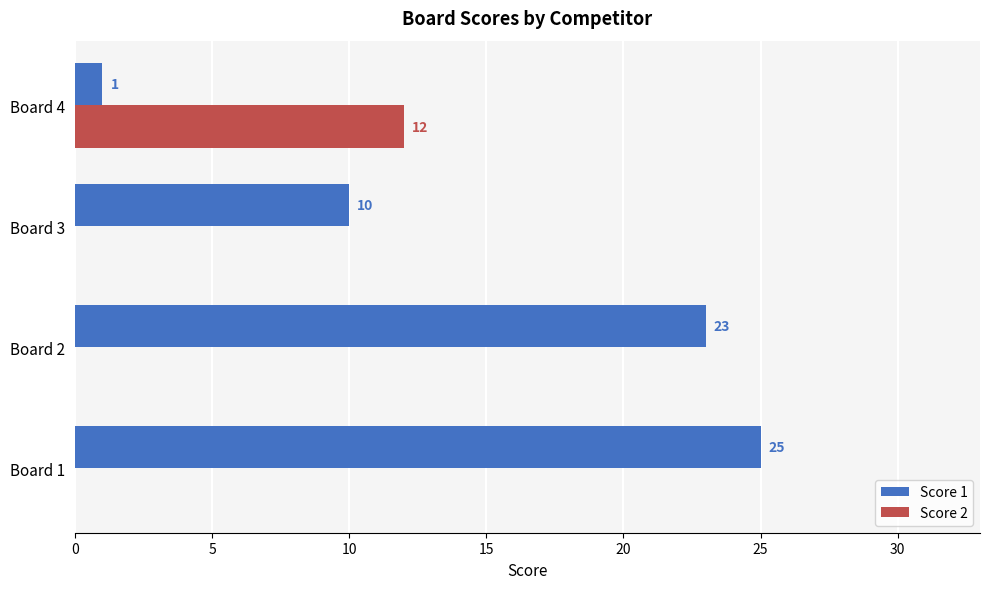

What is the sum of all Score 2 values?

12